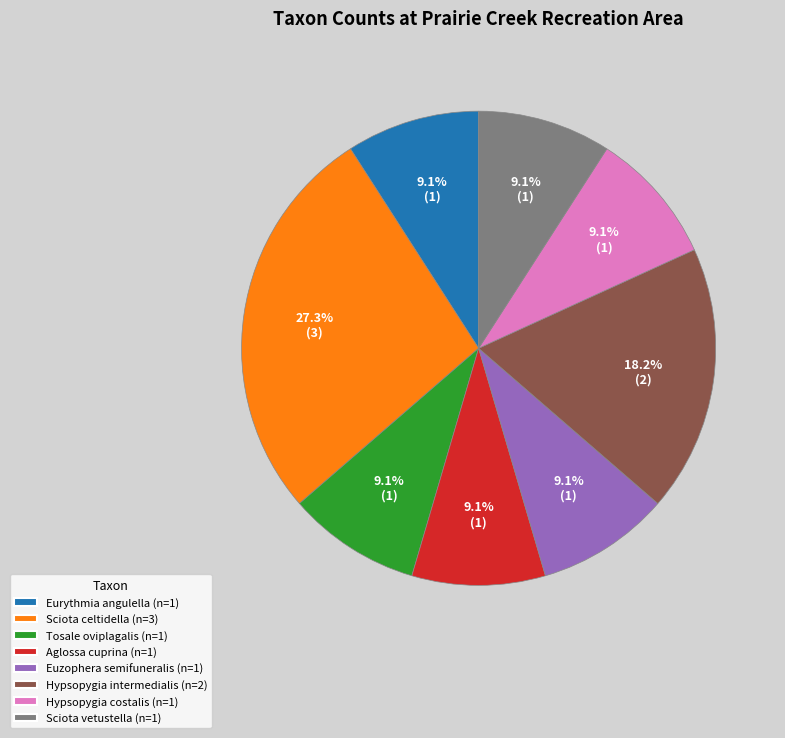

What percentage is the Euzophera semifuneralis slice, to the nearest percent?

9%